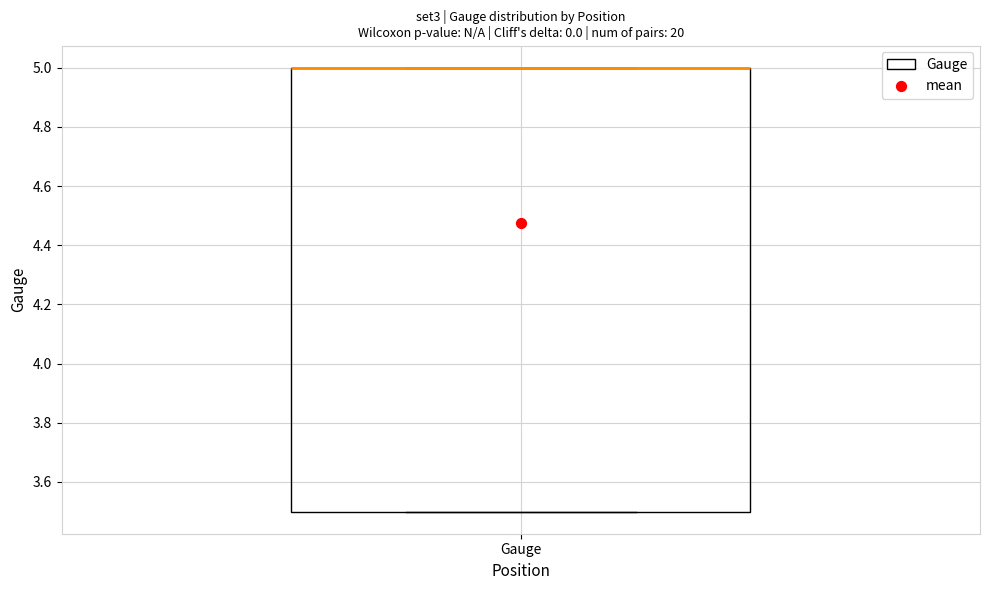

Where is the lower edge of the box for Gauge on the y-axis? The values are not printed on the chart, so give them approximately, as read against the axis.

3.5